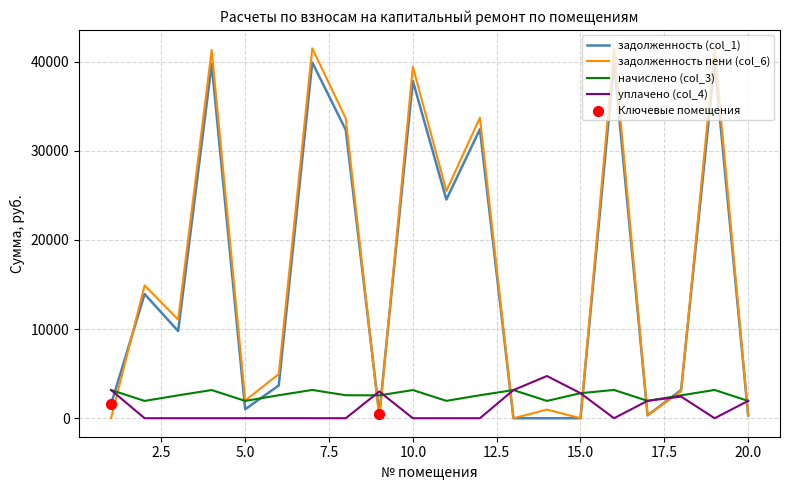

True or false: уплачено (col_4) and задолженность (col_1) intersect in this chart.

True